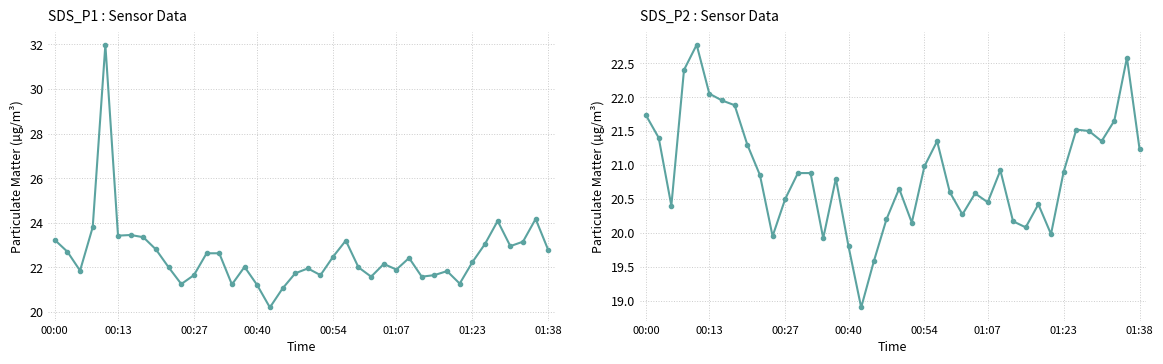

What is the smallest value displayed?

18.9